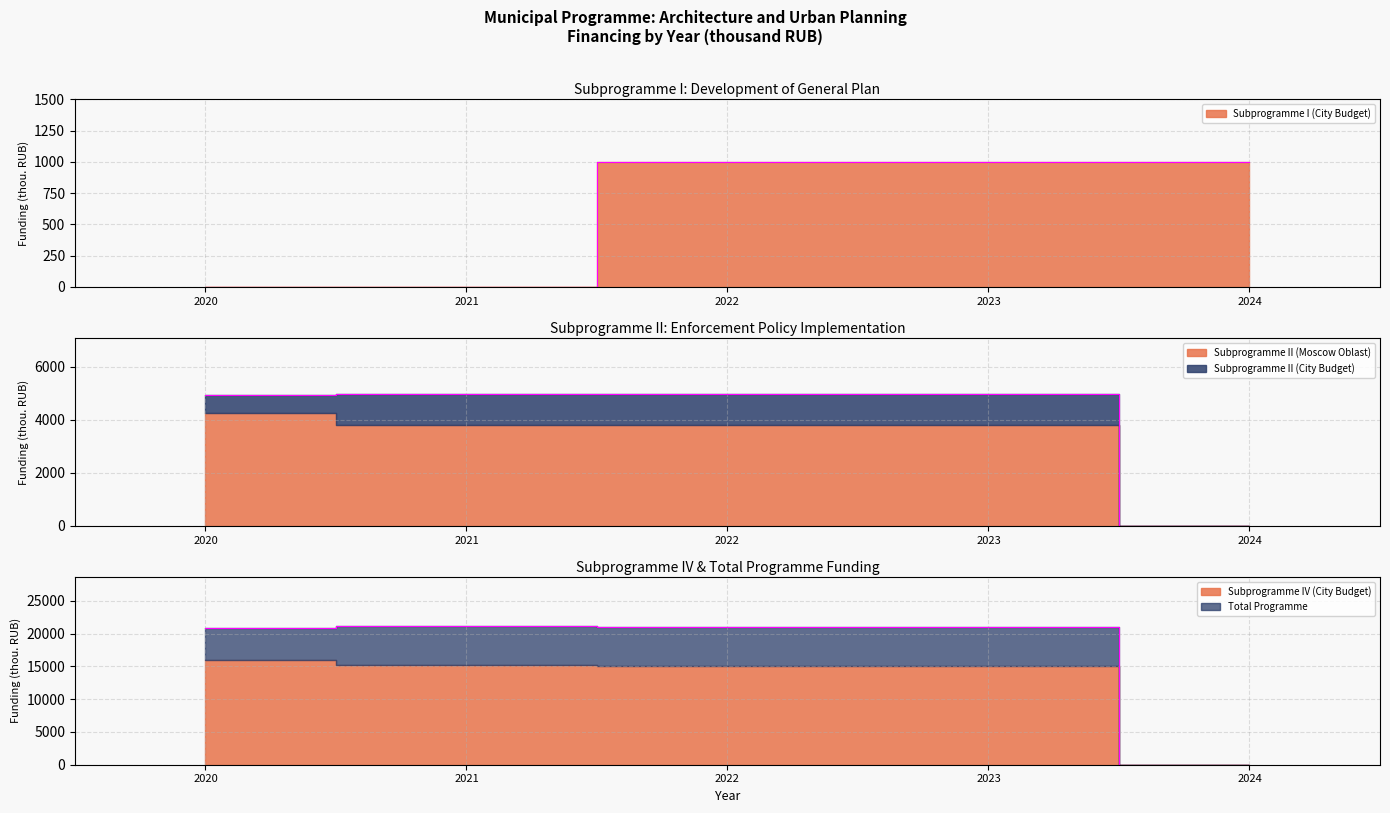

Between 2021 and 2023, which is larger?

2023